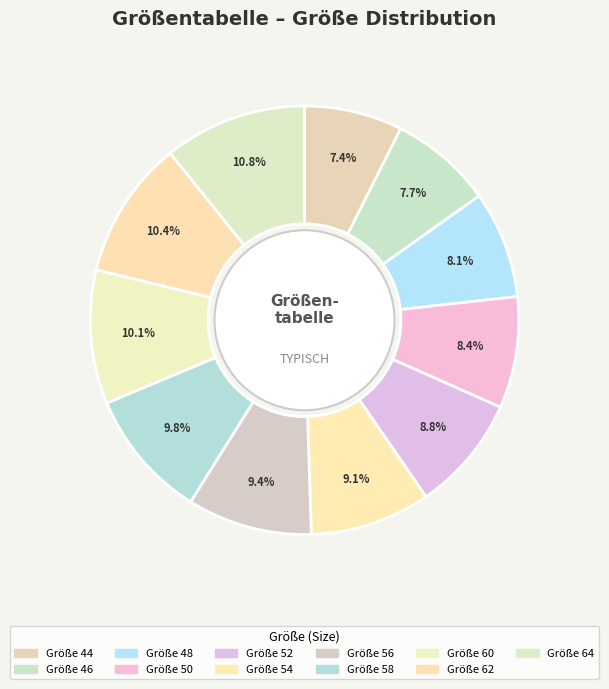

How many slices are in this pie chart?

11